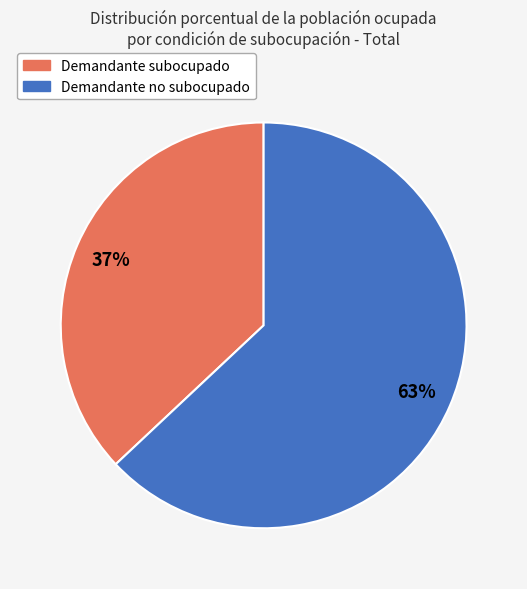

Rank the categories by value from lowest to highest.

Demandante subocupado, Demandante no subocupado